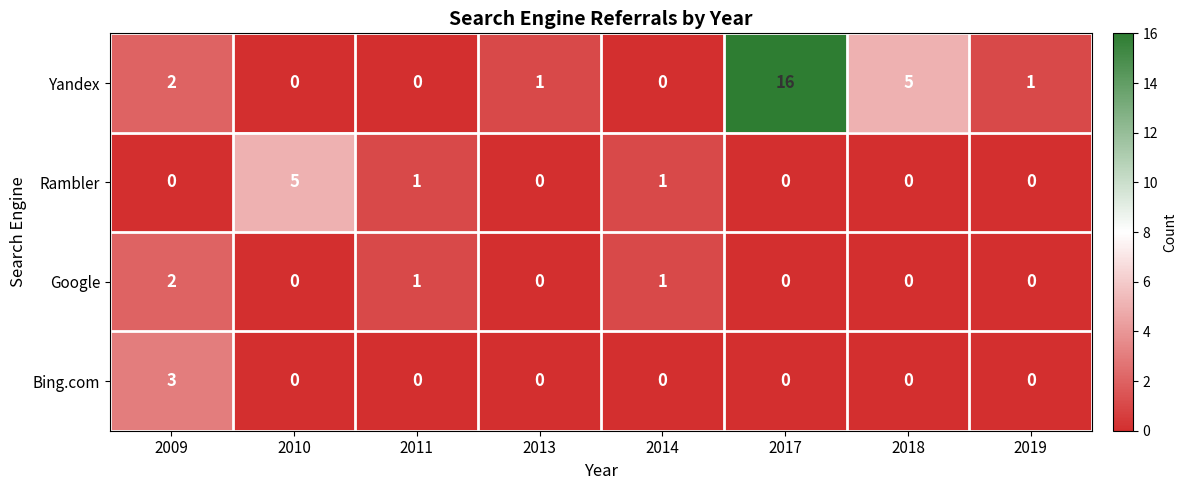

At which category is the sum across all series the highest?

2017